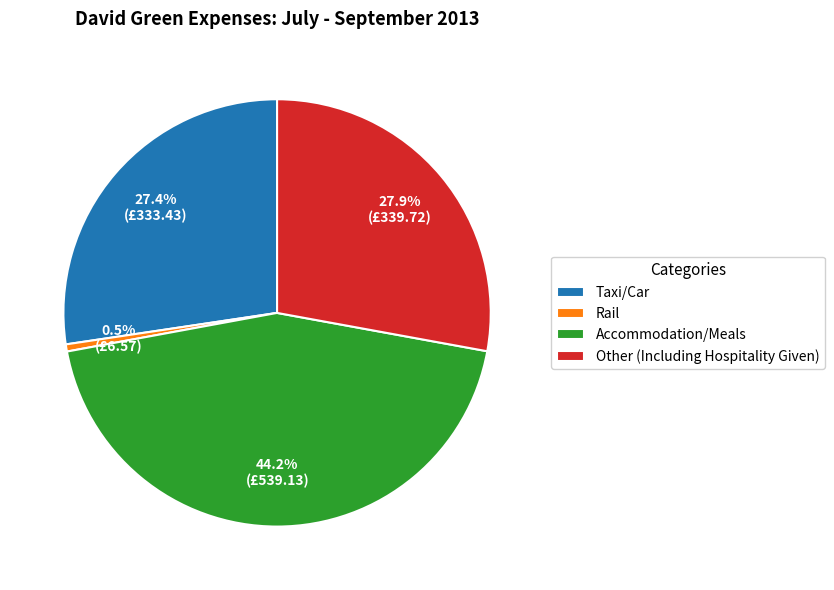

To the nearest percent, what is the average slice percentage?

25%